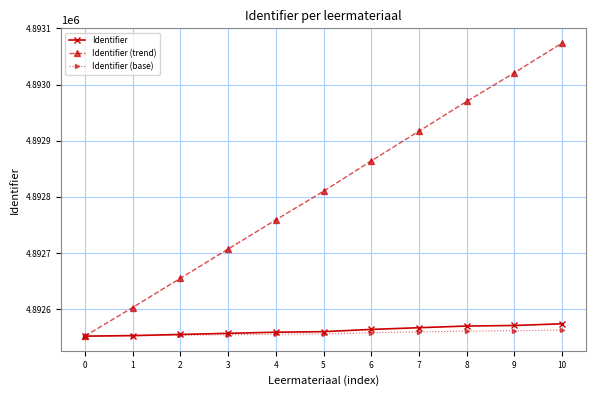

Read the Identifier (base) value at 4.

4892555.5